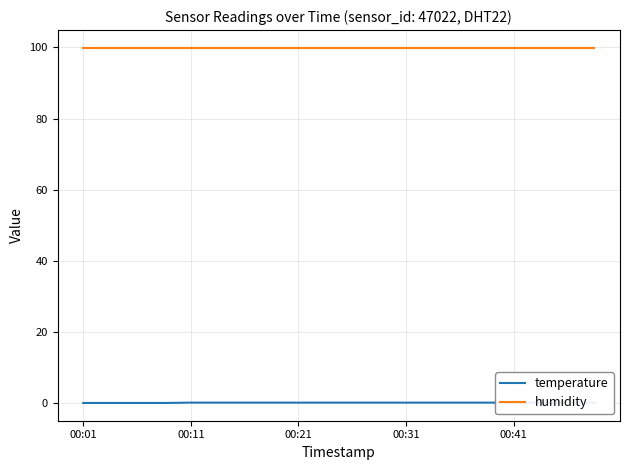

Which series changed the most between 15 and 19?

temperature